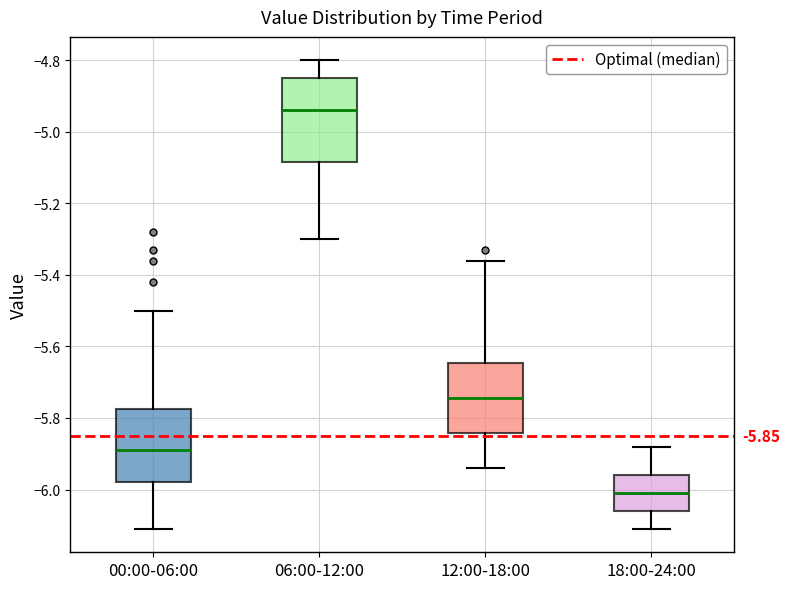

Comparing the boxes themselves (not the whiskers), which one is the tallest?

06:00-12:00